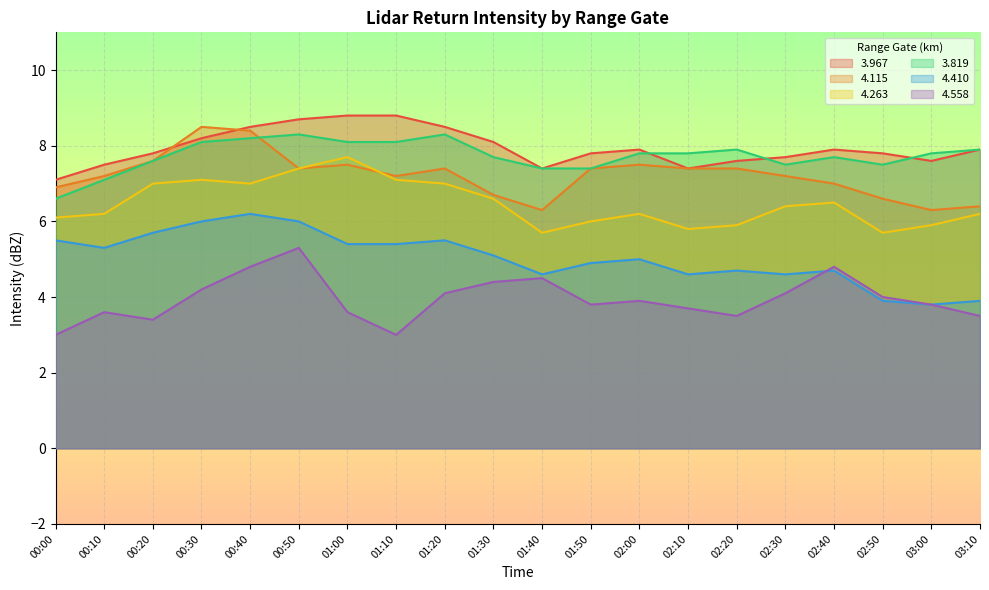

What is the difference between the highest and lowest values at 00:30?

4.3